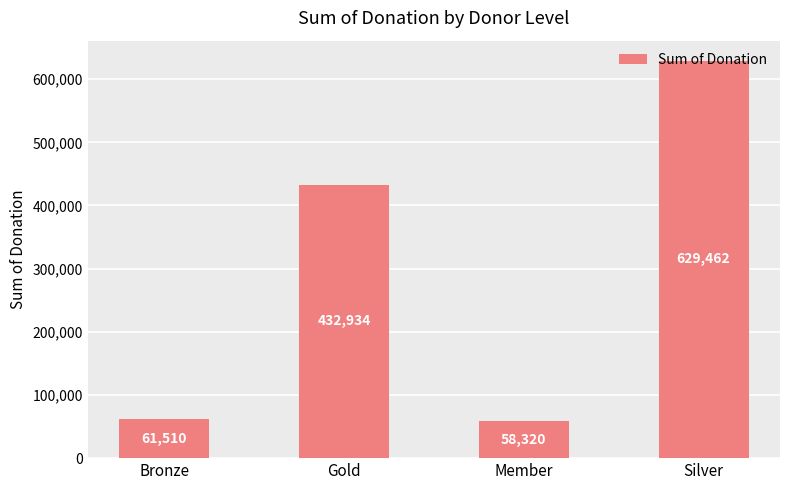

Count the number of data series in this chart.

1